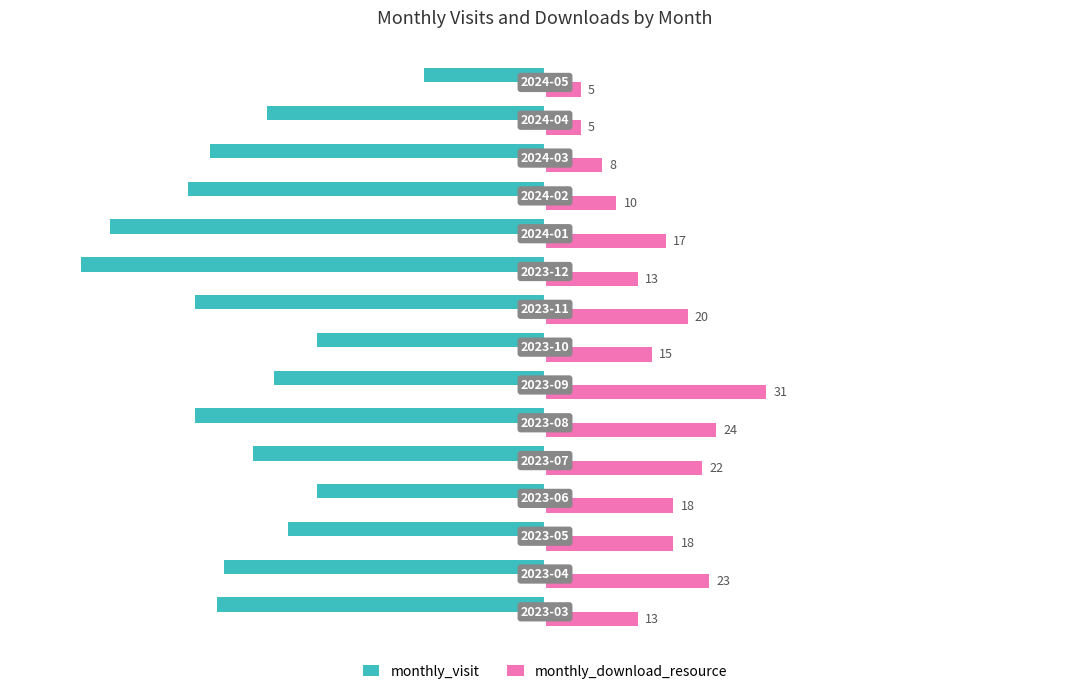

List the series in order of their overall mean, lowest first.

monthly_visit, monthly_download_resource